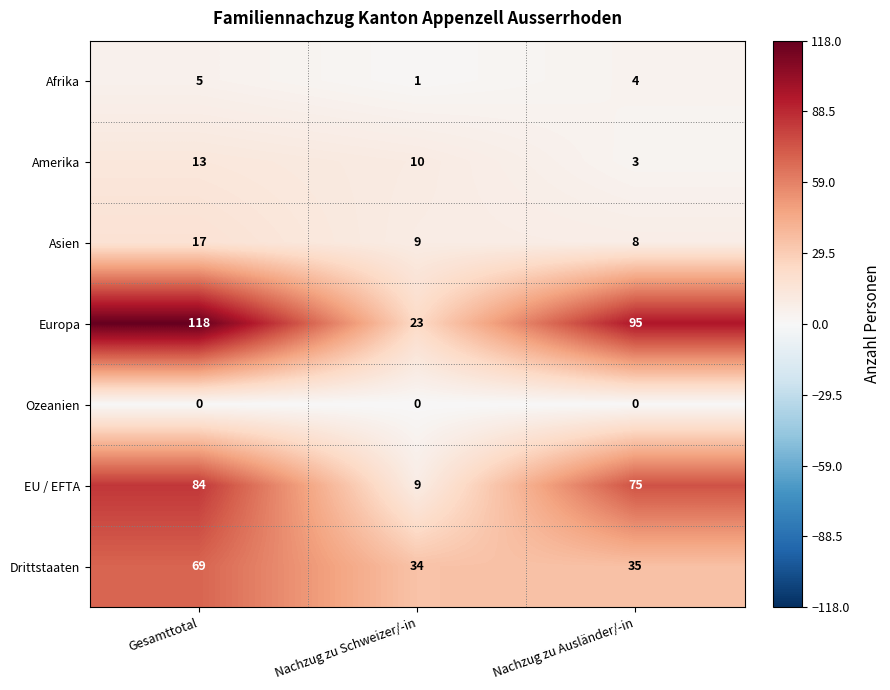

How many categories are shown in the chart?

3